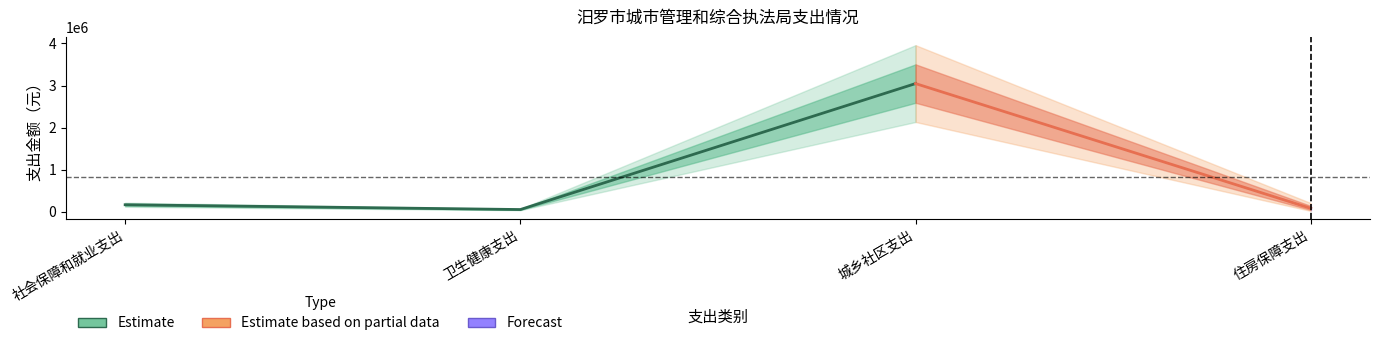

The 公共财政拨款合计 series shows 1403170.8 at 城乡社区支出. True or false?

False